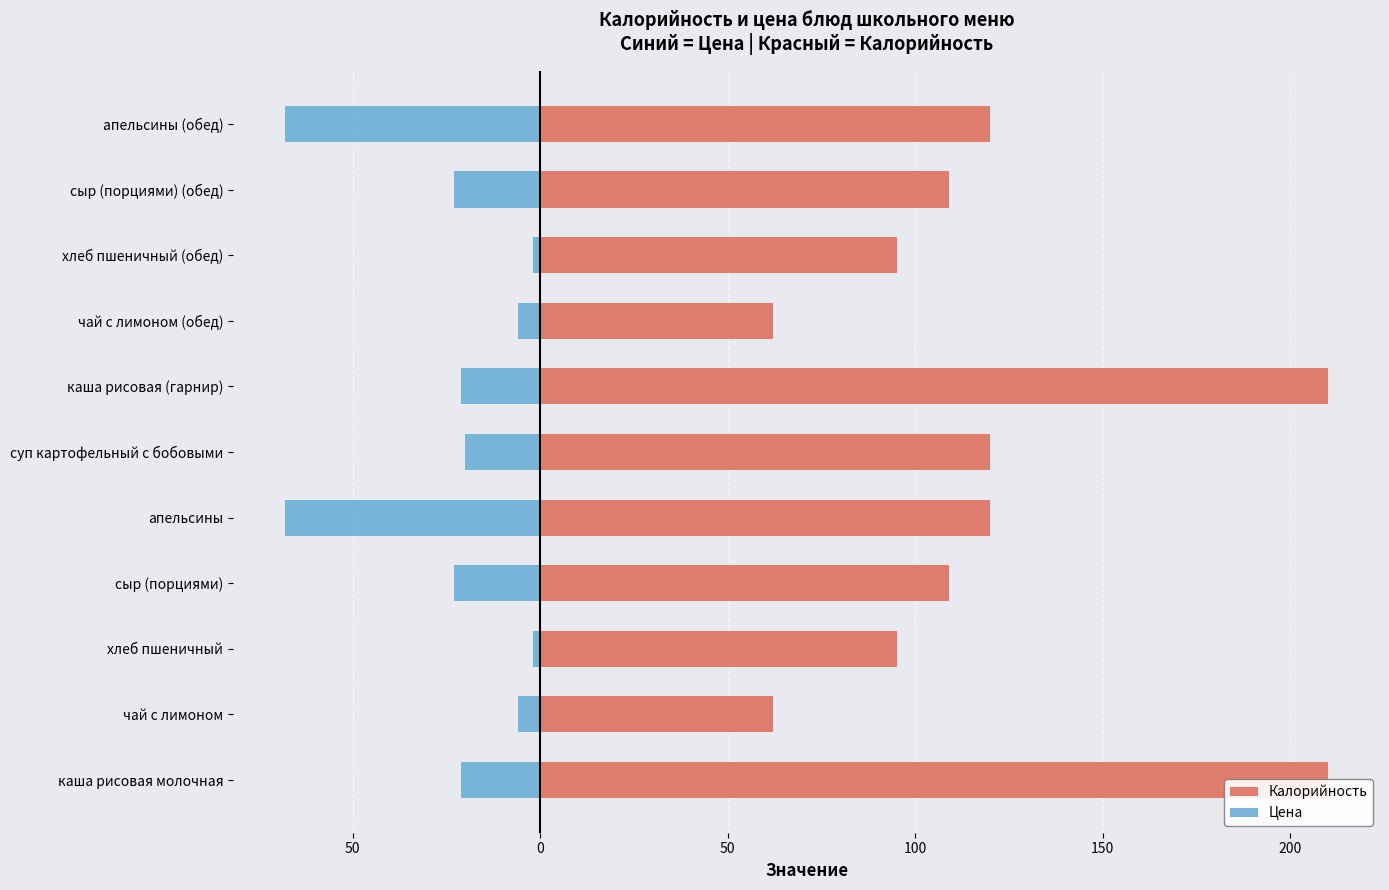

What is the value of the Цена bar at the 7th from the left?

-21